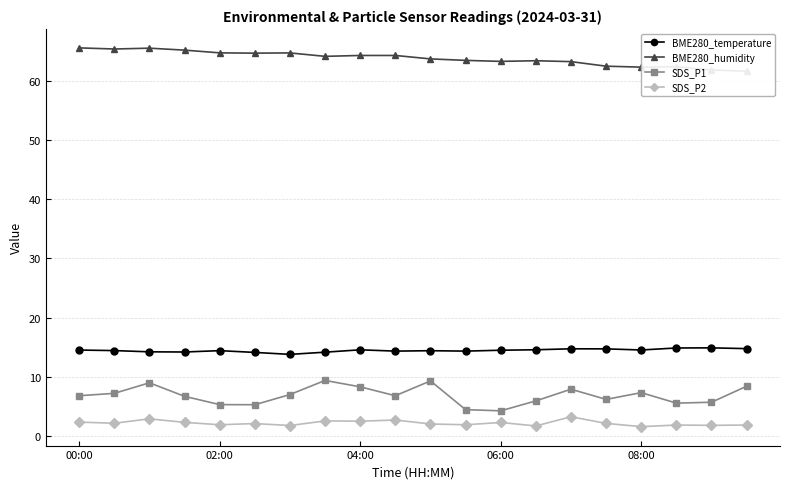

What value does the SDS_P2 series have at 5?

2.1